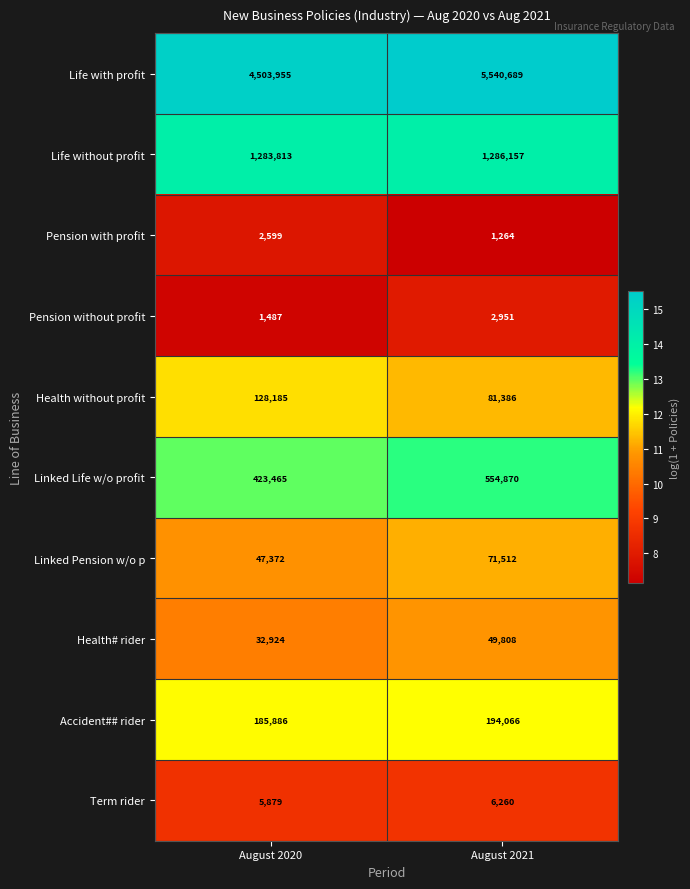

Reading left to right, extract all data points from this chart.

Life with profit: August 2020=4503955	August 2021=5540689
Life without profit: August 2020=1283813	August 2021=1286157
Pension with profit: August 2020=2599	August 2021=1264
Pension without profit: August 2020=1487	August 2021=2951
Health without profit: August 2020=128185	August 2021=81386
Linked Life w/o profit: August 2020=423465	August 2021=554870
Linked Pension w/o p: August 2020=47372	August 2021=71512
Health# rider: August 2020=32924	August 2021=49808
Accident## rider: August 2020=185886	August 2021=194066
Term rider: August 2020=5879	August 2021=6260